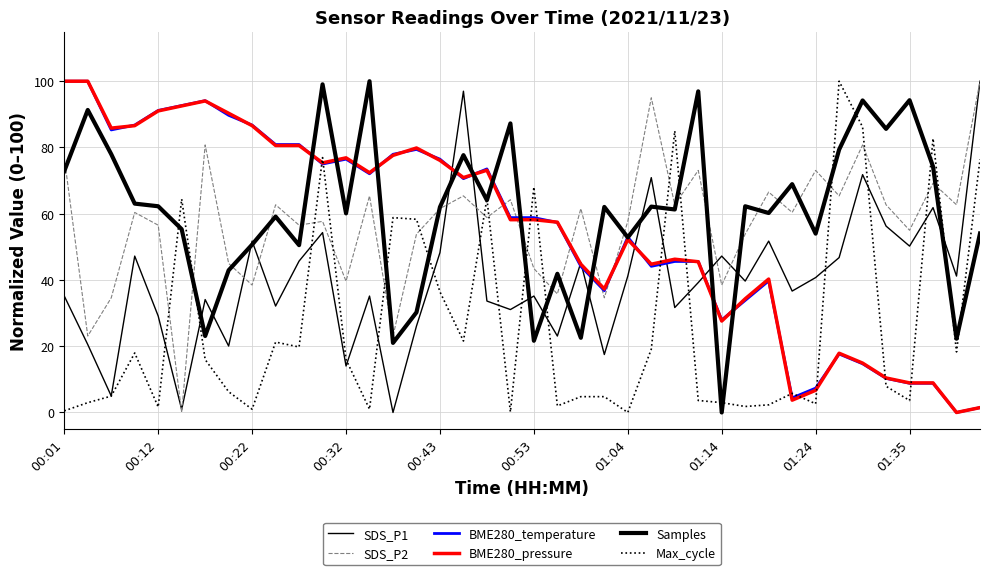

True or false: BME280_temperature and SDS_P1 intersect in this chart.

True